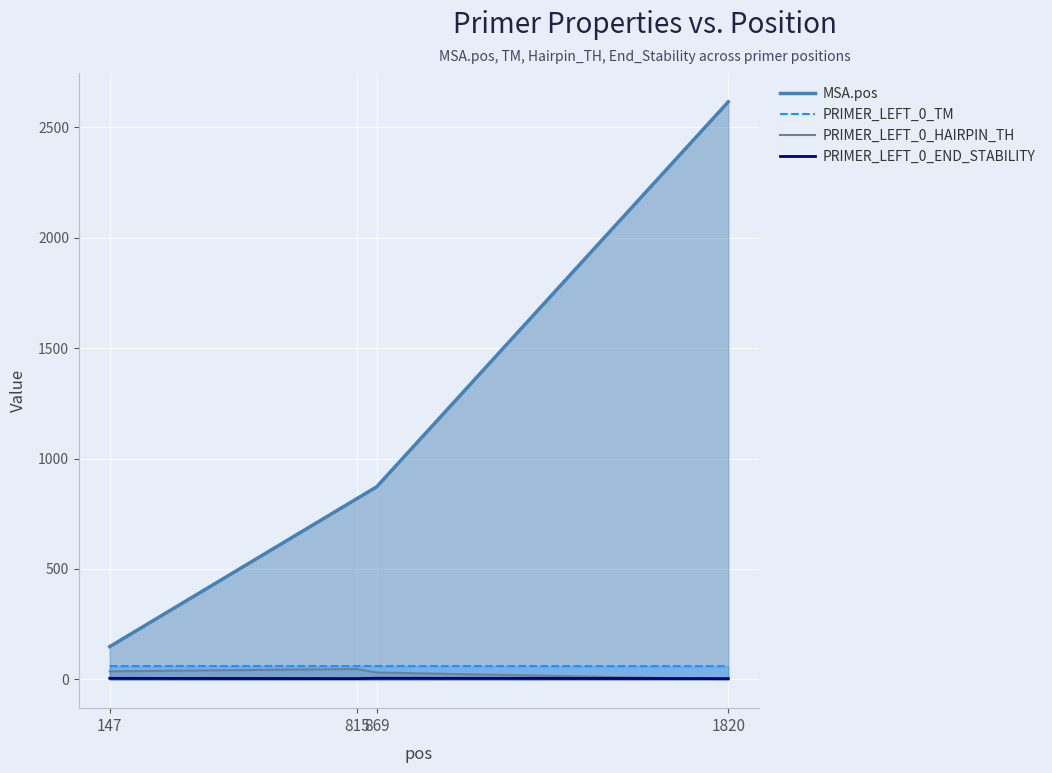

What is the value of the MSA.pos point at the 4th from the left?

2616.0